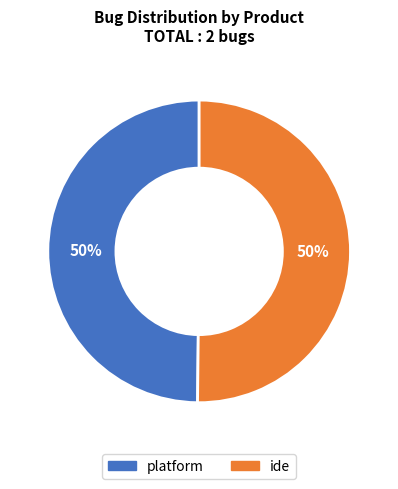

To the nearest percent, what is the combined percentage of ide and platform?

100%